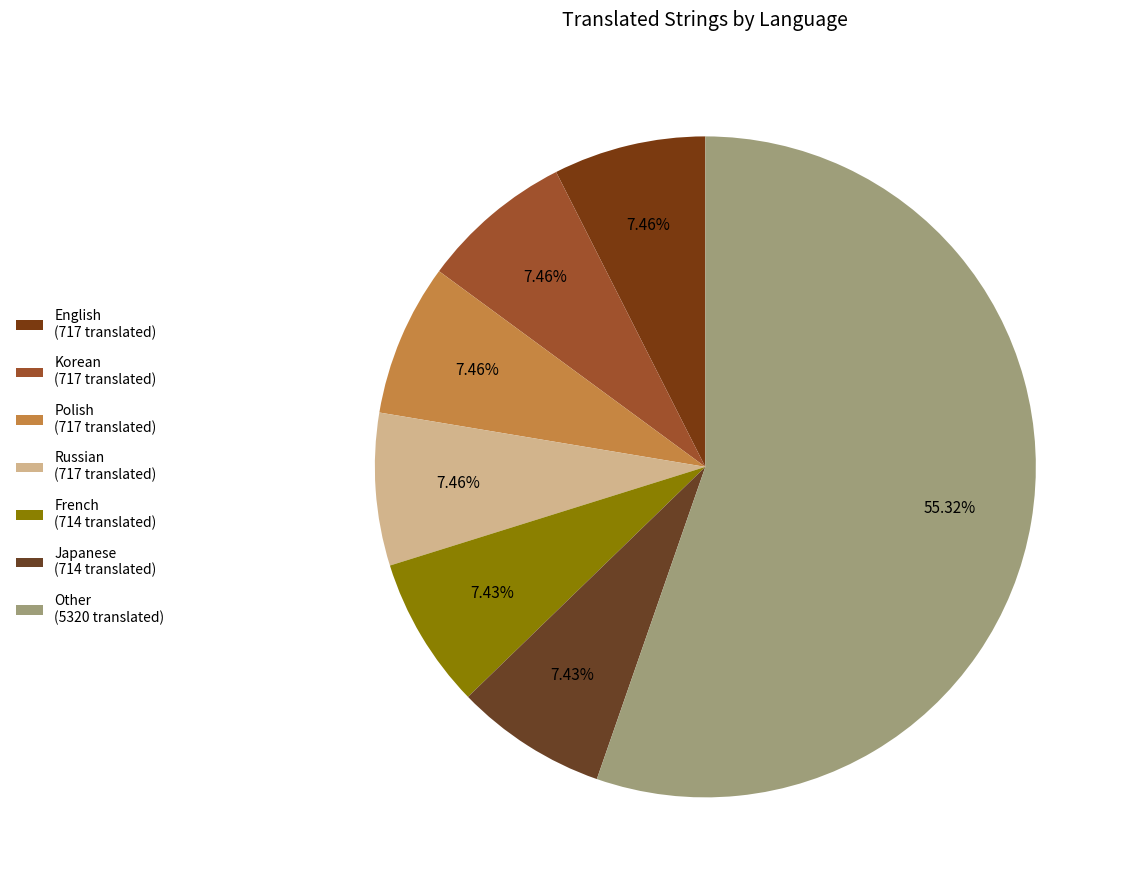

Which category has the biggest portion of the pie?

Other (5320 translated)